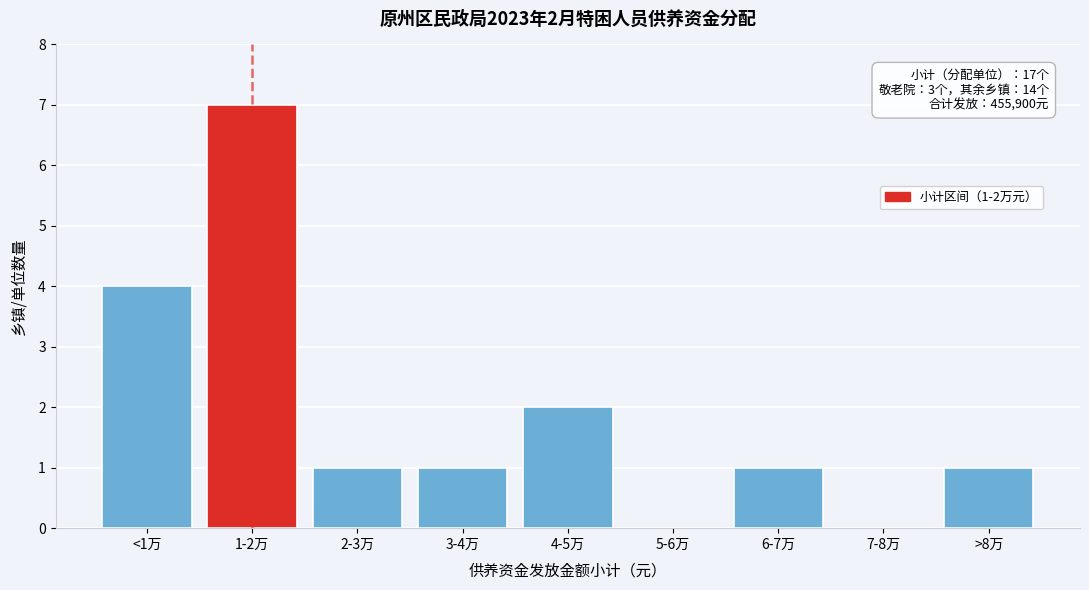

Reading left to right, transcribe all the data shown in this chart.

<1万=4	1-2万=7	2-3万=1	3-4万=1	4-5万=2	5-6万=0	6-7万=1	7-8万=0	>8万=1